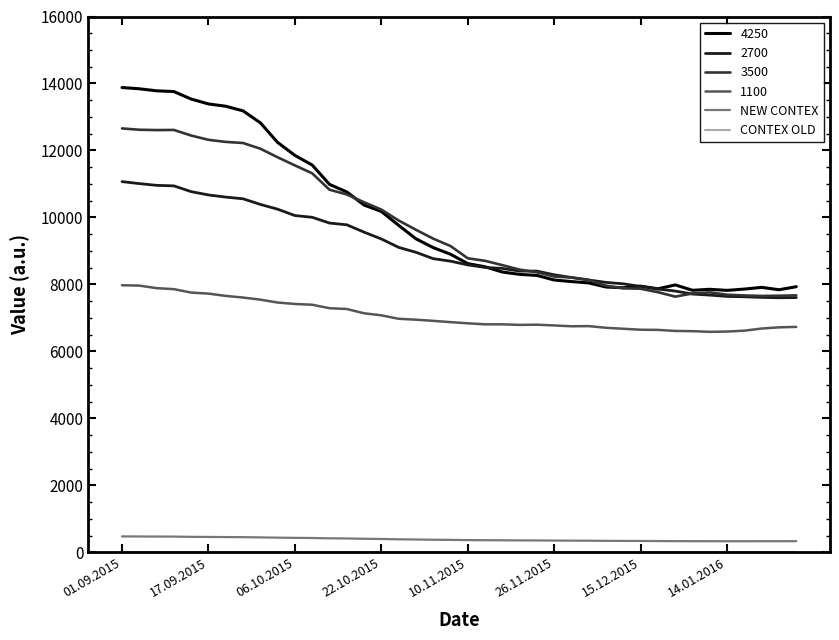

What is the greatest value displayed?

13879.0